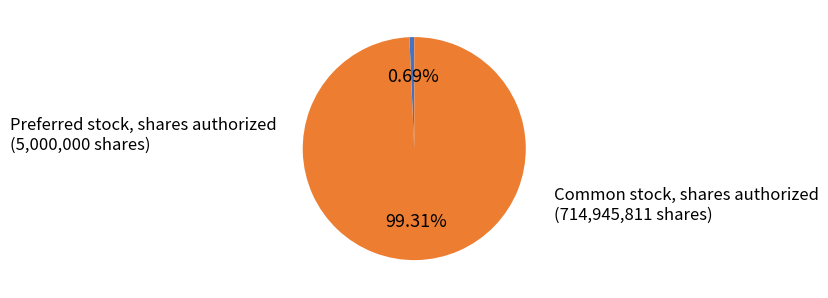

Does any single category account for the majority?

Yes